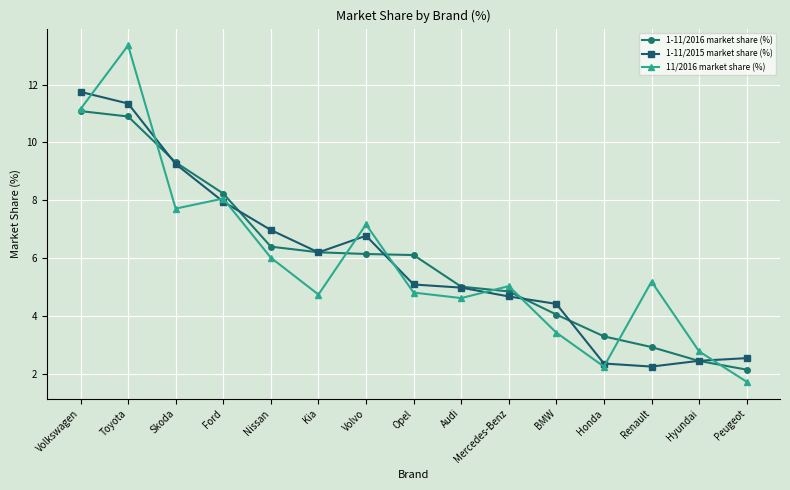

True or false: 1-11/2015 market share (%) and 11/2016 market share (%) intersect in this chart.

True